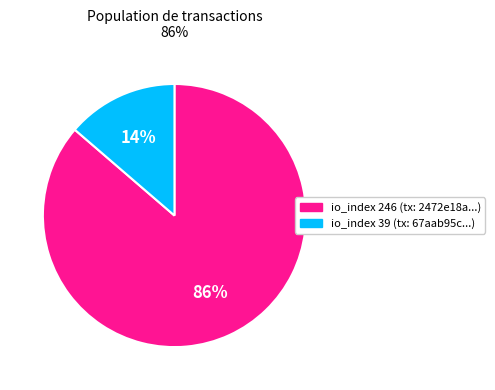

Is there any slice that represents more than half of the pie?

Yes